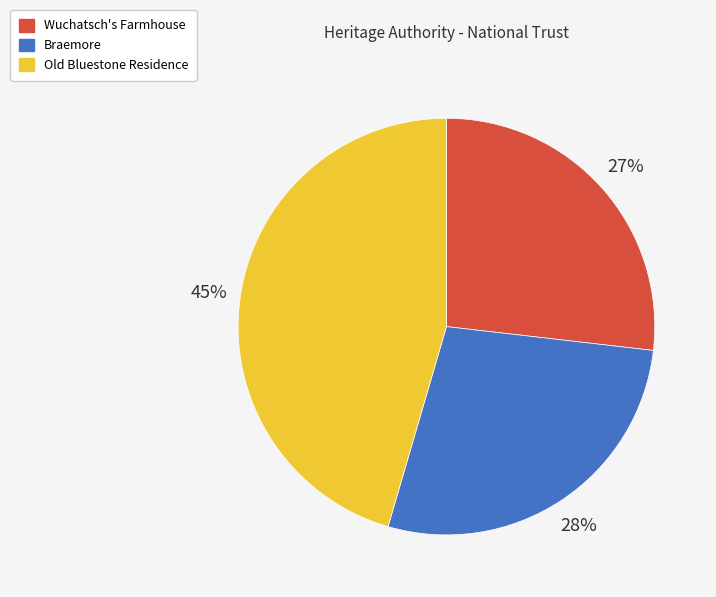

What is the smallest slice in the pie chart?

Wuchatsch's Farmhouse